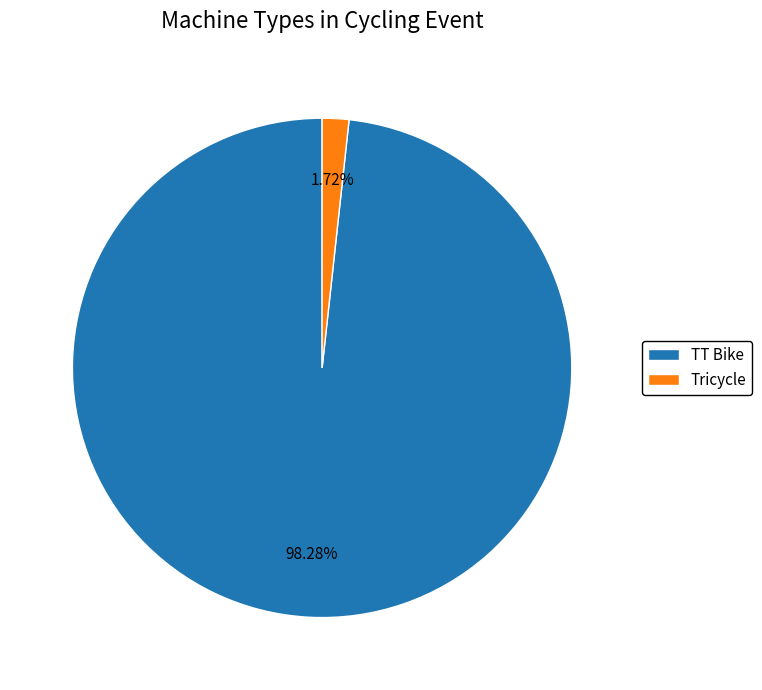

Which category has the biggest portion of the pie?

TT Bike